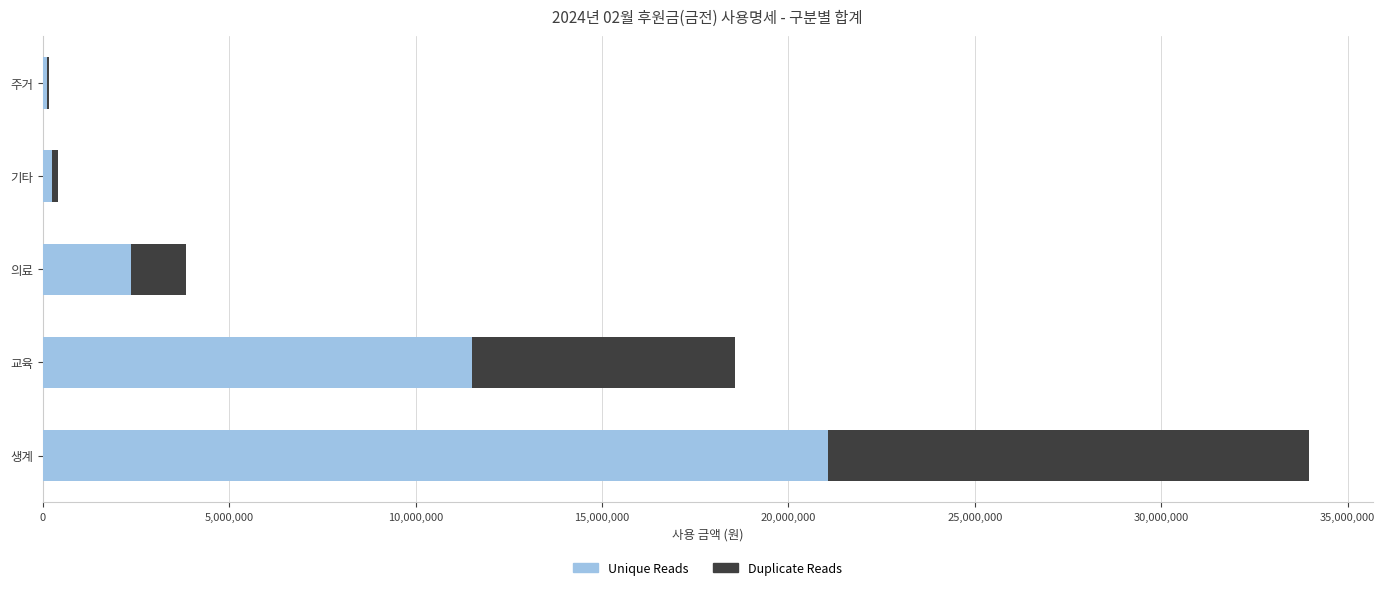

At which category is the sum across all series the highest?

생계